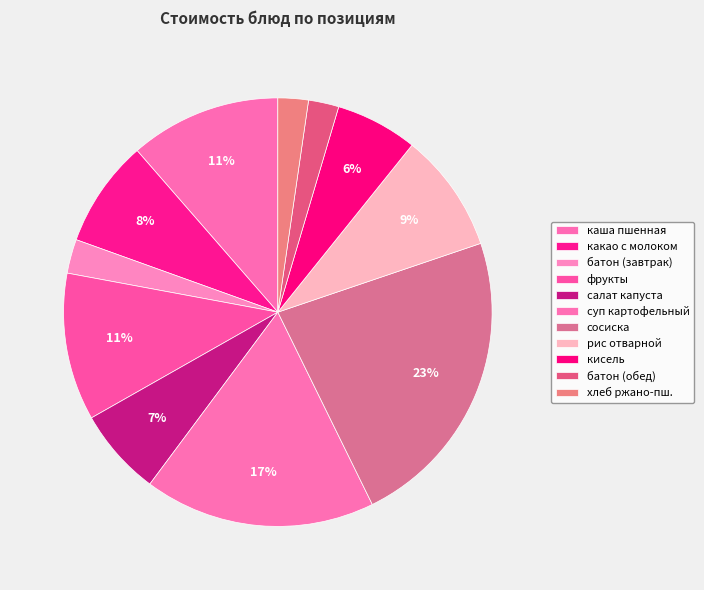

Rank the categories by value from lowest to highest.

батон нарезной (обед), хлеб ржано/пшеничный, батон нарезной (завтрак), кисель плодово-ягодный, салат из свежей капусты, какао с молоком, рис отварной, фрукты, каша пшенная с маслом, суп картофельный с горохом, сосиска отварная